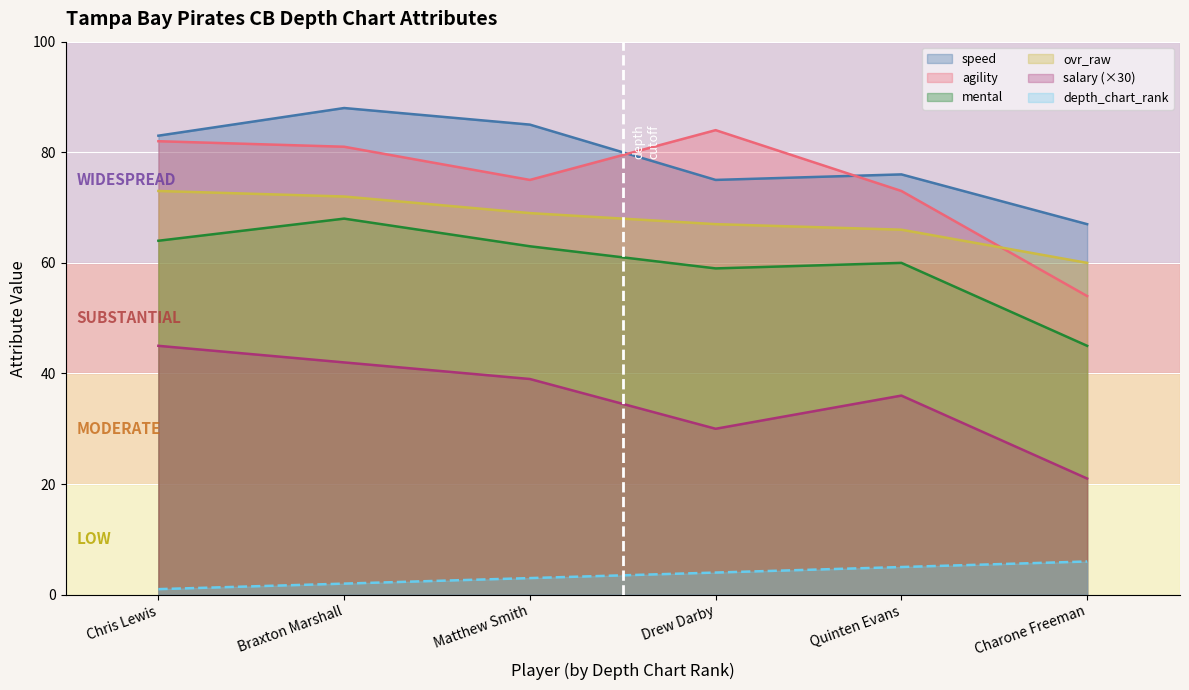

True or false: salary and agility intersect in this chart.

False